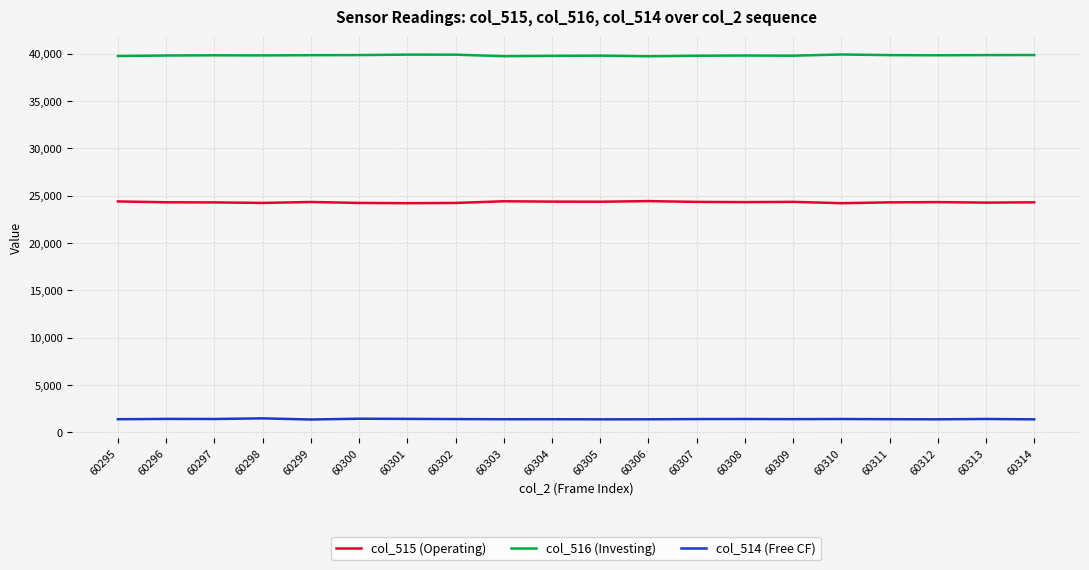

The col_515 (Operating) series shows 16070 at 60314. True or false?

False